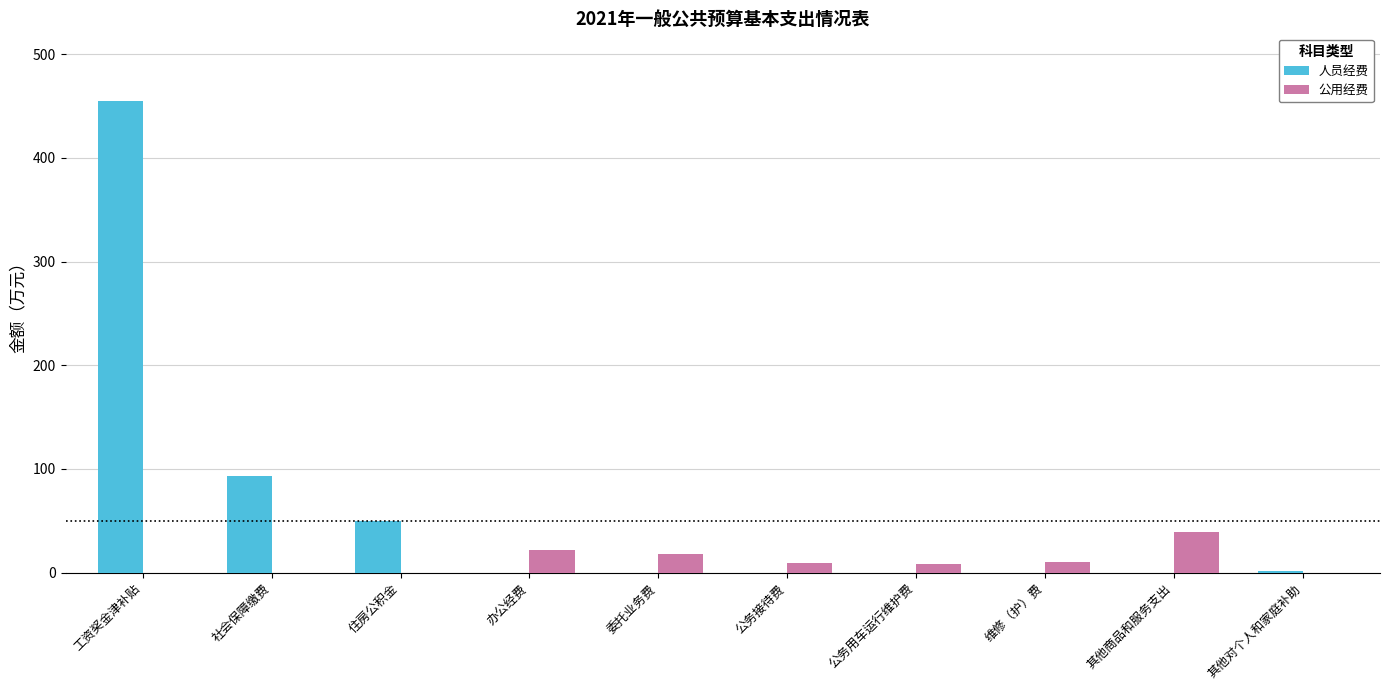

Where is 人员经费 nearest to the value 227?

社会保障缴费